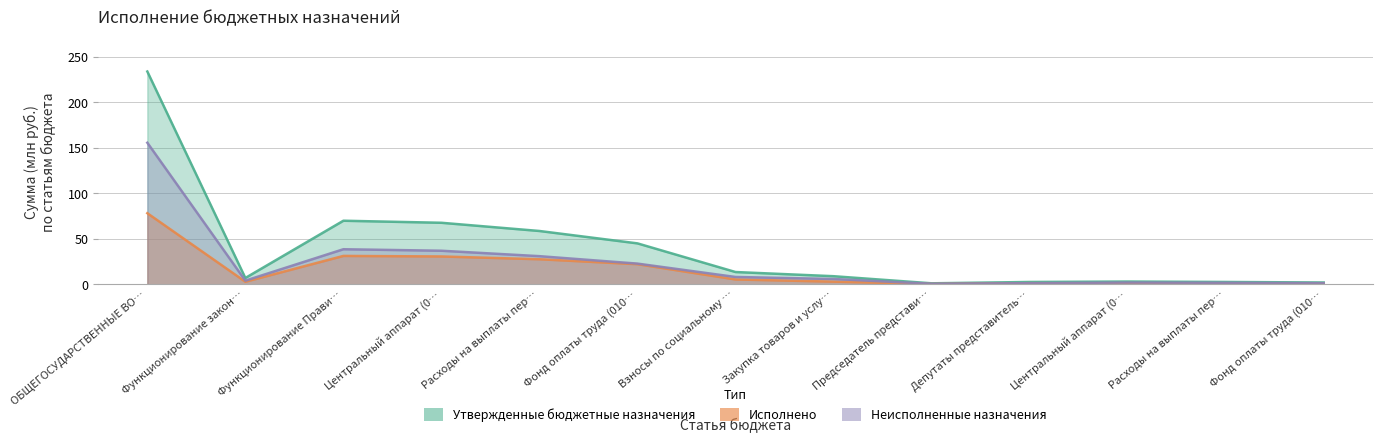

Between Расходы на выплаты пер… and Фонд оплаты труда (010…, which series saw the biggest shift?

Утвержденные бюджетные назначения